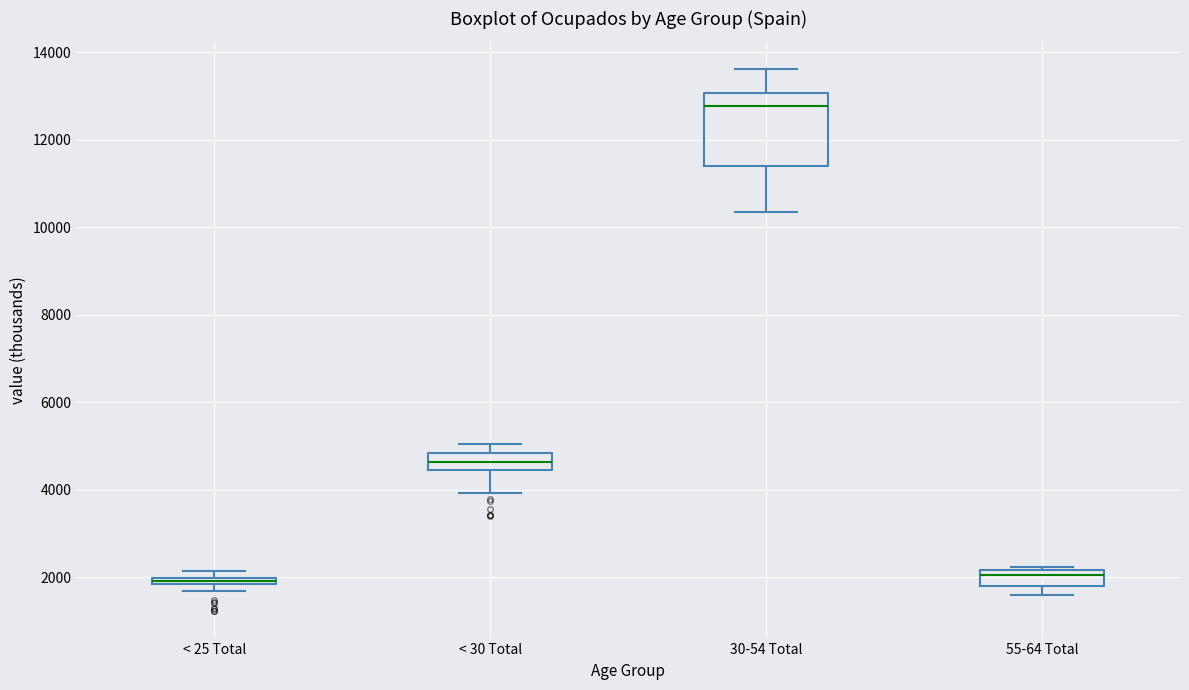

Comparing the boxes themselves (not the whiskers), which one is the tallest?

30-54 Total